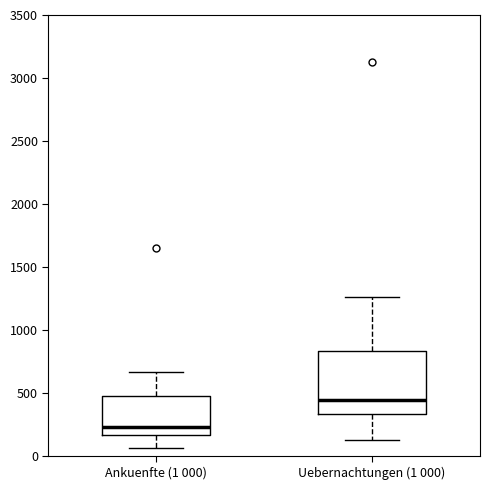

Which box's median line is the lowest?

Ankuenfte (1 000)